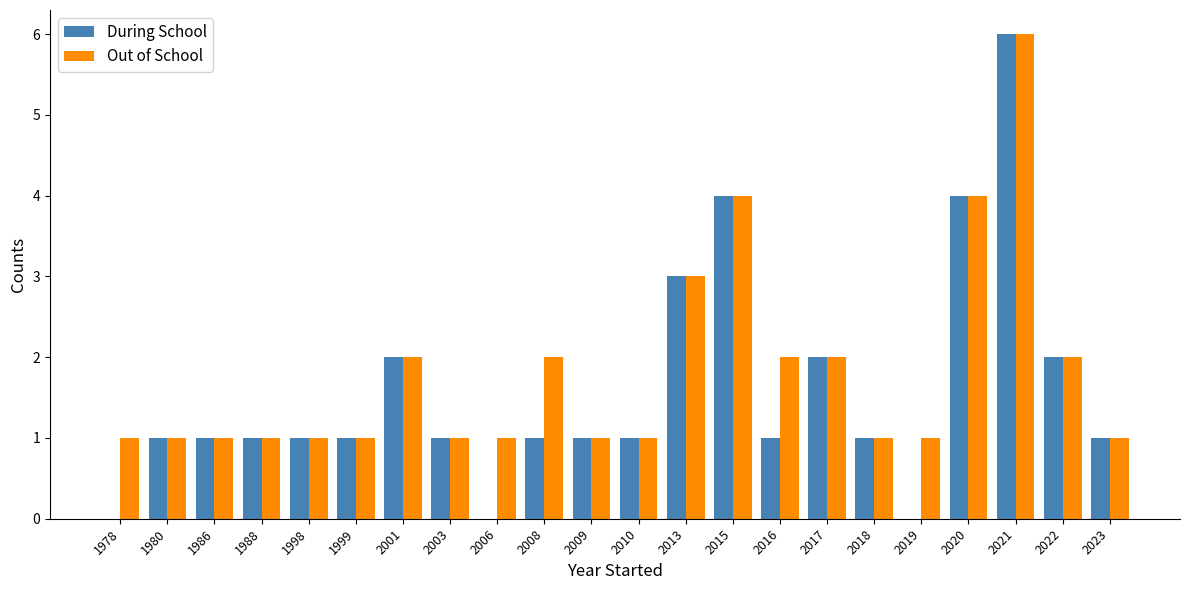

Reading left to right, extract all data points from this chart.

During School: 0	1	1	1	1	1	2	1	0	1	1	1	3	4	1	2	1	0	4	6	2	1
Out of School: 1	1	1	1	1	1	2	1	1	2	1	1	3	4	2	2	1	1	4	6	2	1